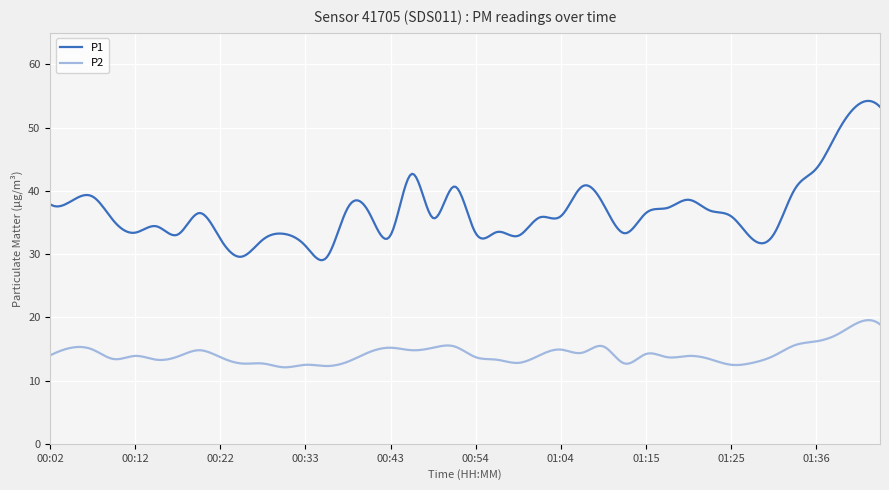

What is the difference between the maximum and minimum values in the P2 series?

7.5